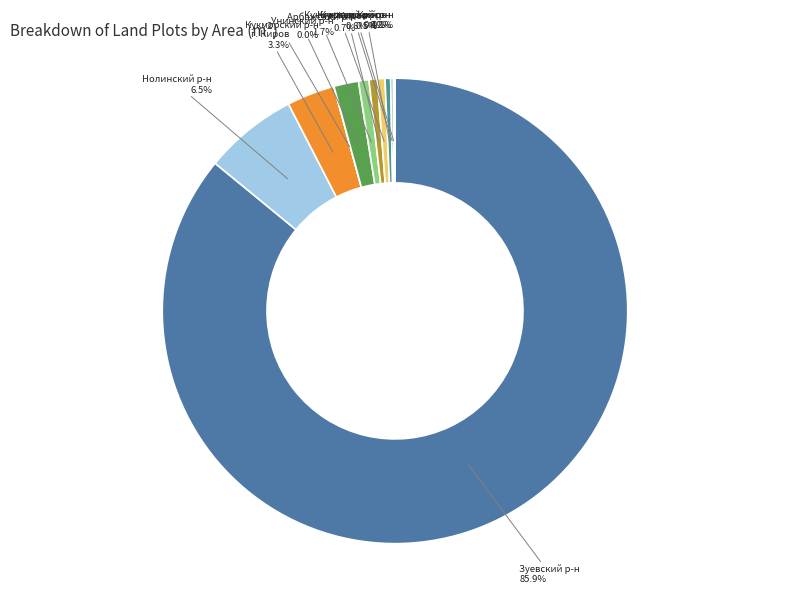

Rank the categories by value from highest to lowest.

Зуевский р-н (аренда), Нолинский р-н, г. Киров (99), Унинский р-н, Арбажский р-н (64), г. Киров (99-2), Кукморский р-н (2006), г. Киров (147), Кукморский р-н (68363), Кукморский р-н (265), Кукморский р-н (949)